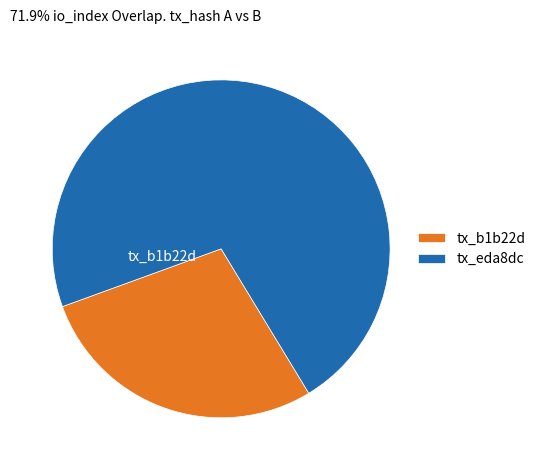

What is the smallest slice in the pie chart?

tx_b1b22d